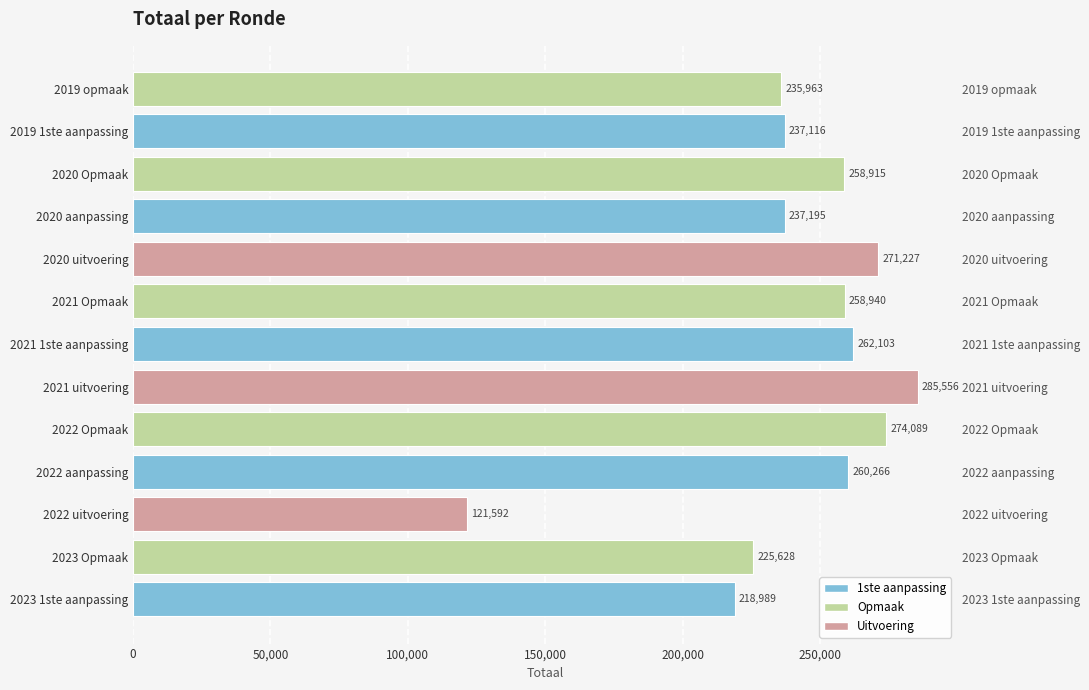

Does the chart contain stacked bars?

No